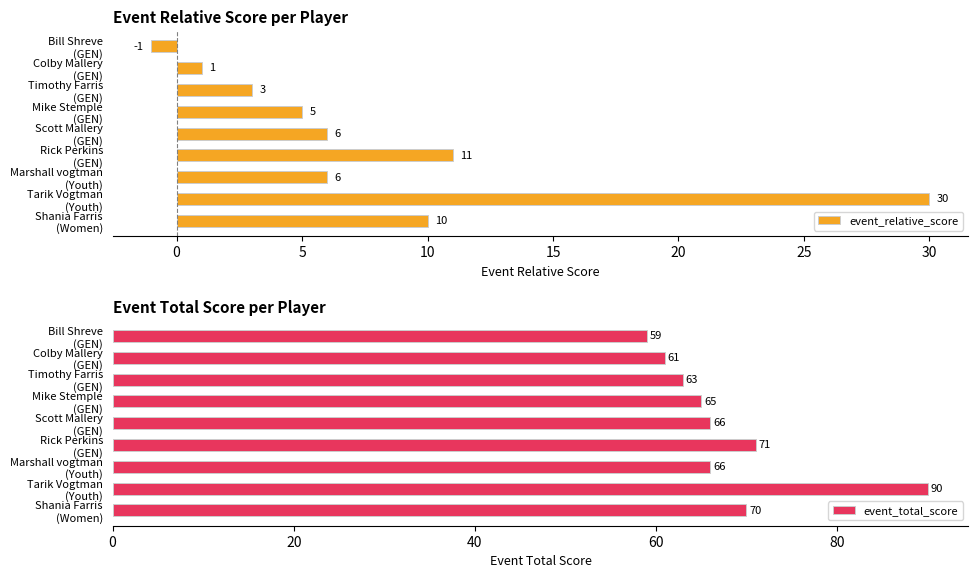

What is the average value of the event_relative_score series?

8